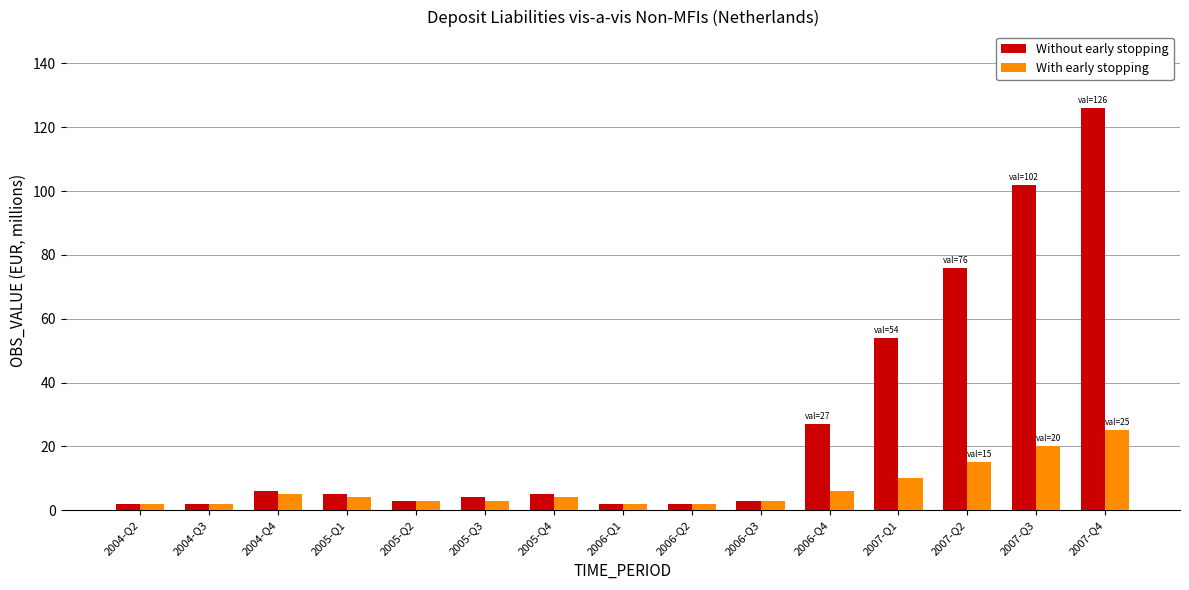

Rank the series by their maximum value, from highest to lowest.

Without early stopping, With early stopping